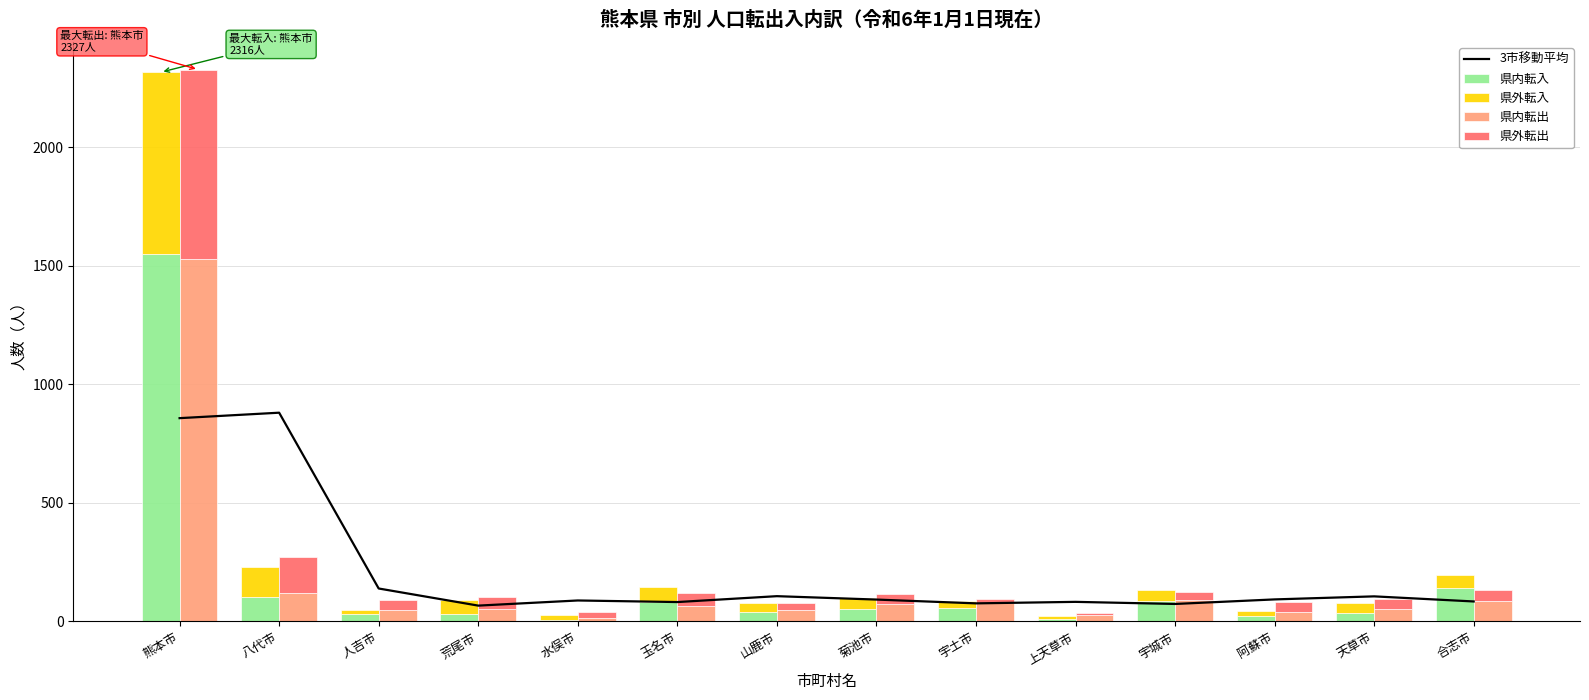

List the series in order of their peak value, lowest first.

県外転入, 県外転出, 3市移動平均, 県内転出, 県内転入